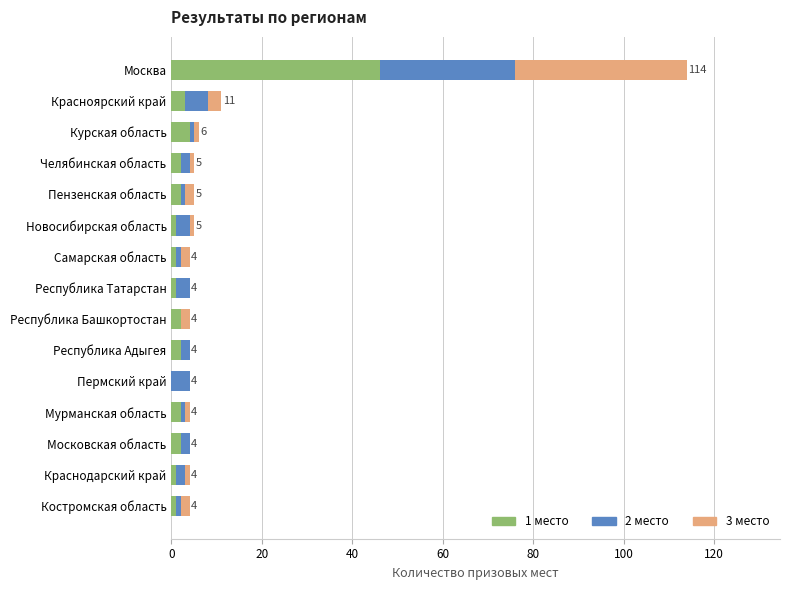

Which category has the highest value in the 1 место series?

Москва